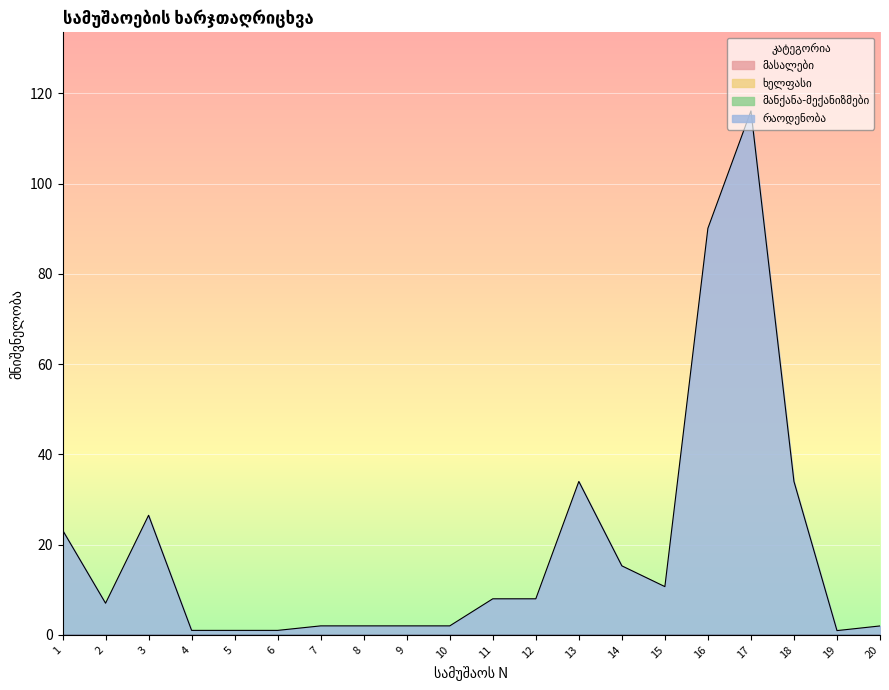

Reading left to right, list all the values displayed in this chart.

მასალები: 1=0.0	2=0.0	3=0.0	4=0.0	5=0.0	6=0.0	7=0.0	8=0.0	9=0.0	10=0.0	11=0.0	12=0.0	13=0.0	14=0.0	15=0.0	16=0.0	17=0.0	18=0.0	19=0.0	20=0.0
ხელფასი: 1=0.0	2=0.0	3=0.0	4=0.0	5=0.0	6=0.0	7=0.0	8=0.0	9=0.0	10=0.0	11=0.0	12=0.0	13=0.0	14=0.0	15=0.0	16=0.0	17=0.0	18=0.0	19=0.0	20=0.0
მანქანა-მექანიზმები: 1=0.0	2=0.0	3=0.0	4=0.0	5=0.0	6=0.0	7=0.0	8=0.0	9=0.0	10=0.0	11=0.0	12=0.0	13=0.0	14=0.0	15=0.0	16=0.0	17=0.0	18=0.0	19=0.0	20=0.0
რაოდენობა: 1=23.2	2=7.0	3=26.5	4=1.0	5=1.0	6=1.0	7=2.0	8=2.0	9=2.0	10=2.0	11=8.0	12=8.0	13=34.0	14=15.3	15=10.7	16=90.1	17=116.1	18=34.0	19=1.0	20=2.0